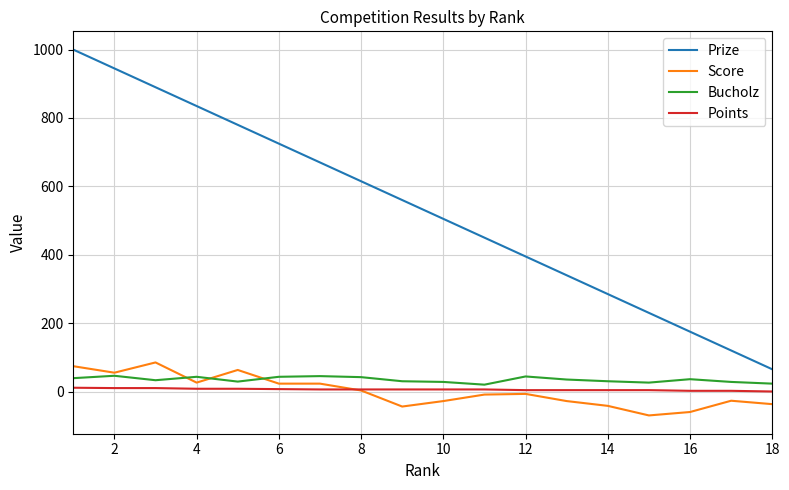

What is the difference between the second highest and minimum values in the Prize series?

880